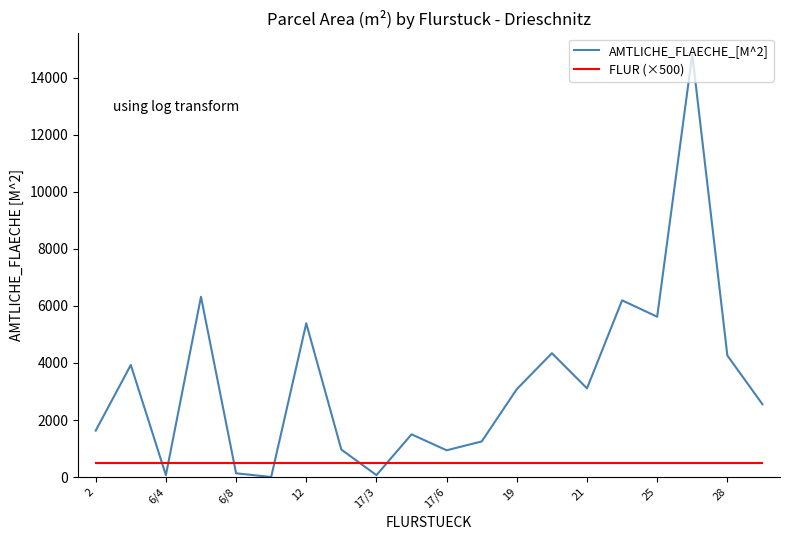

What are all the series names shown in the legend?

AMTLICHE_FLAECHE_[M^2], FLUR (×500)